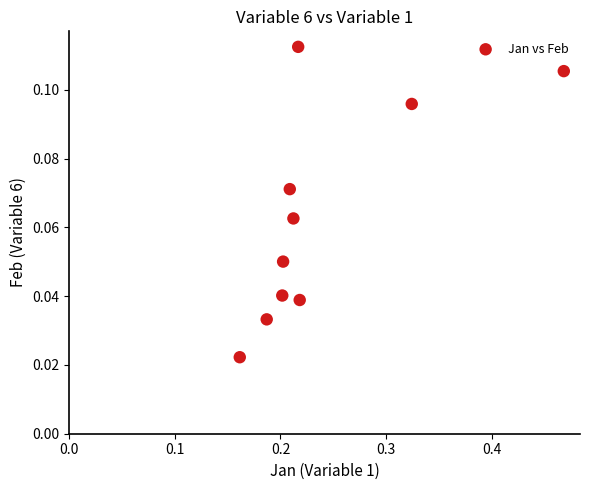

What is the range of X values (max minus min)?

0.3